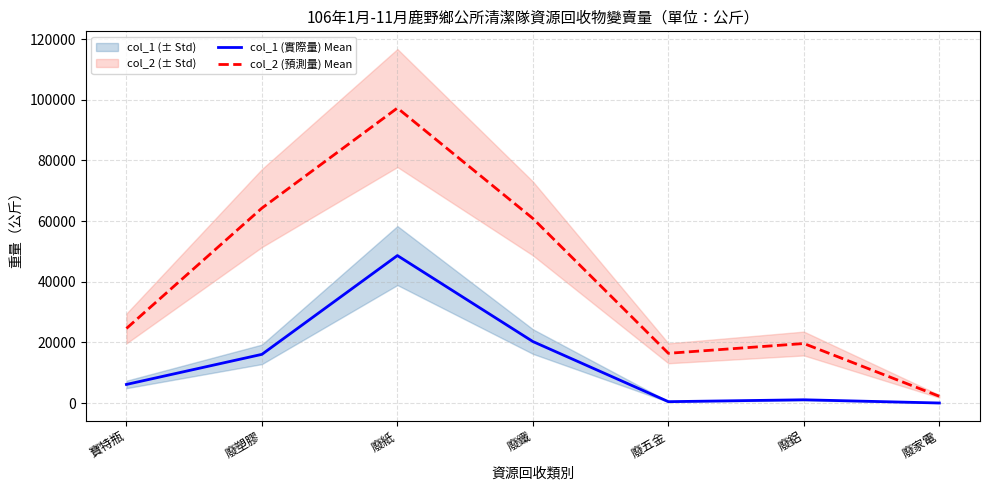

True or false: col_2 (預測量) Mean has a value of 64280 at 廢塑膠.

True